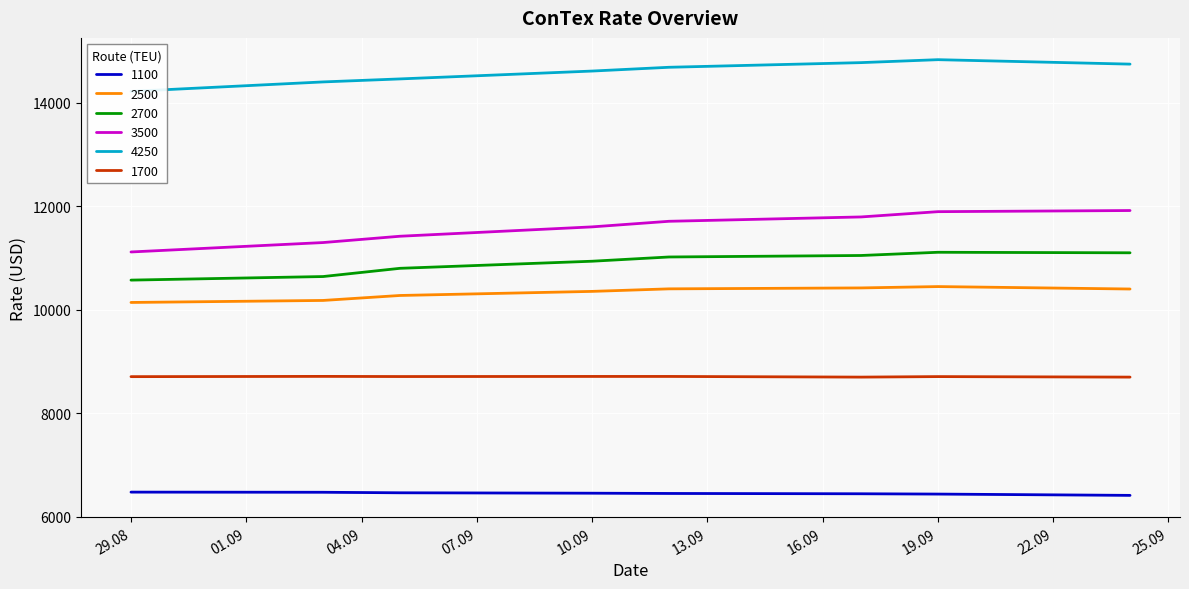

True or false: 2500 and 1700 cross at least once.

False